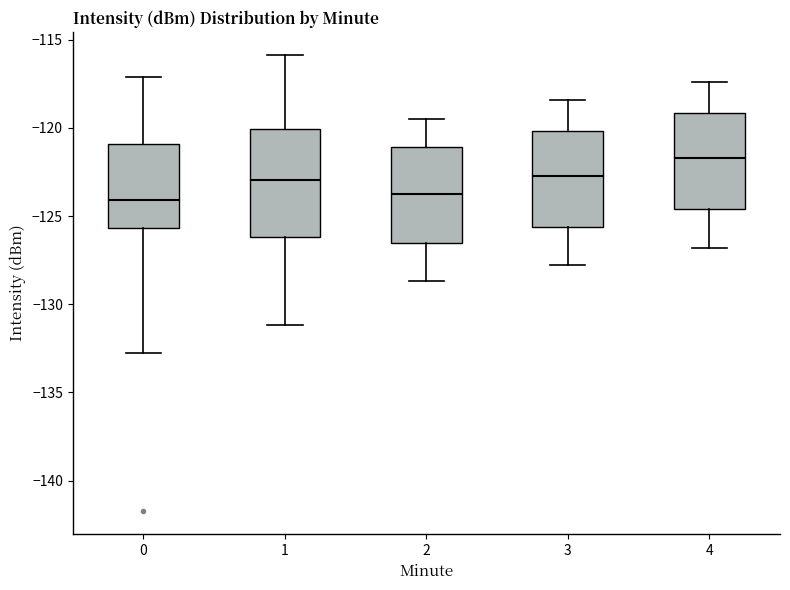

Which box is the tallest, from its lower edge to its upper edge?

1